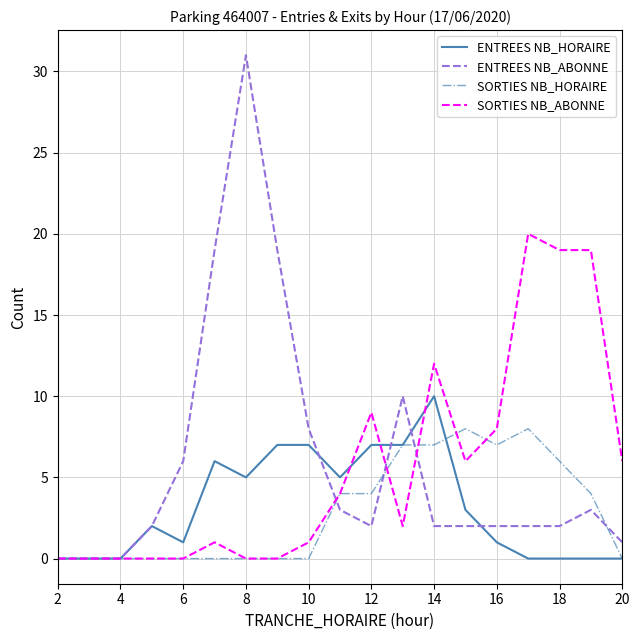

What is the maximum value shown in the chart?

31